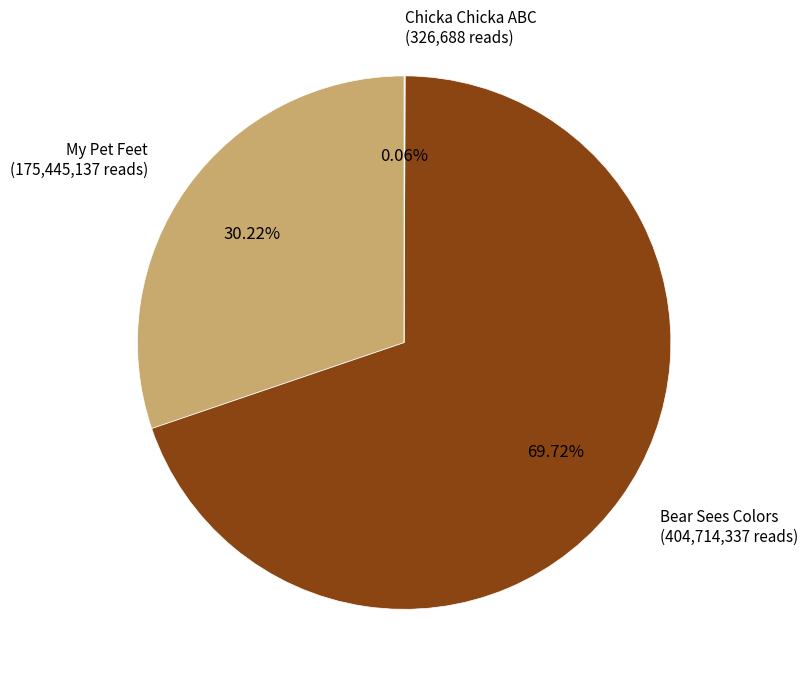

How many segments does this pie chart have?

3